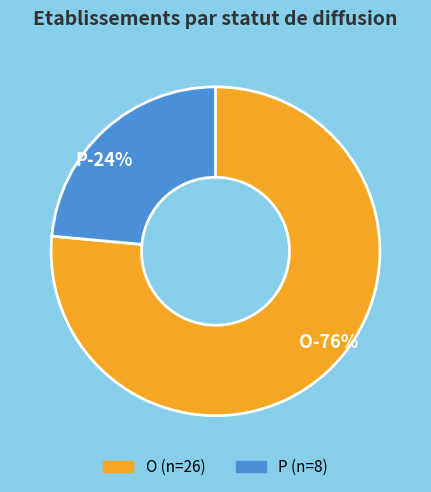

True or false: O accounts for 76% of the total.

True